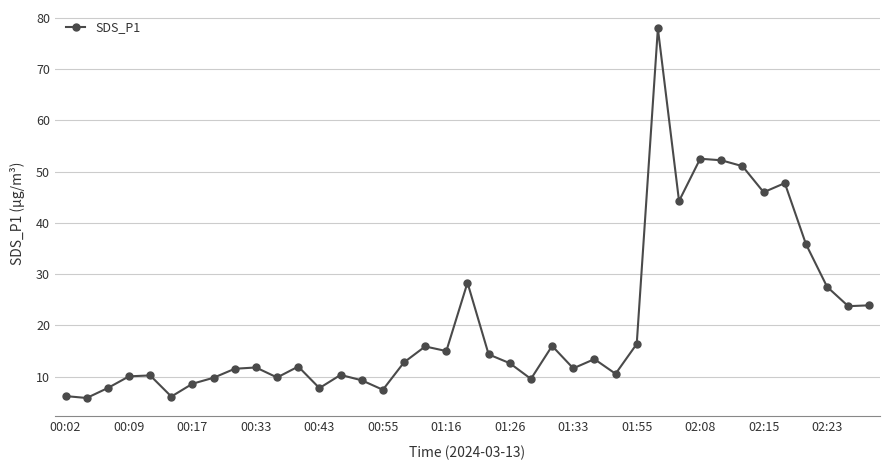

What is the value of the 39th point from the left?

23.9